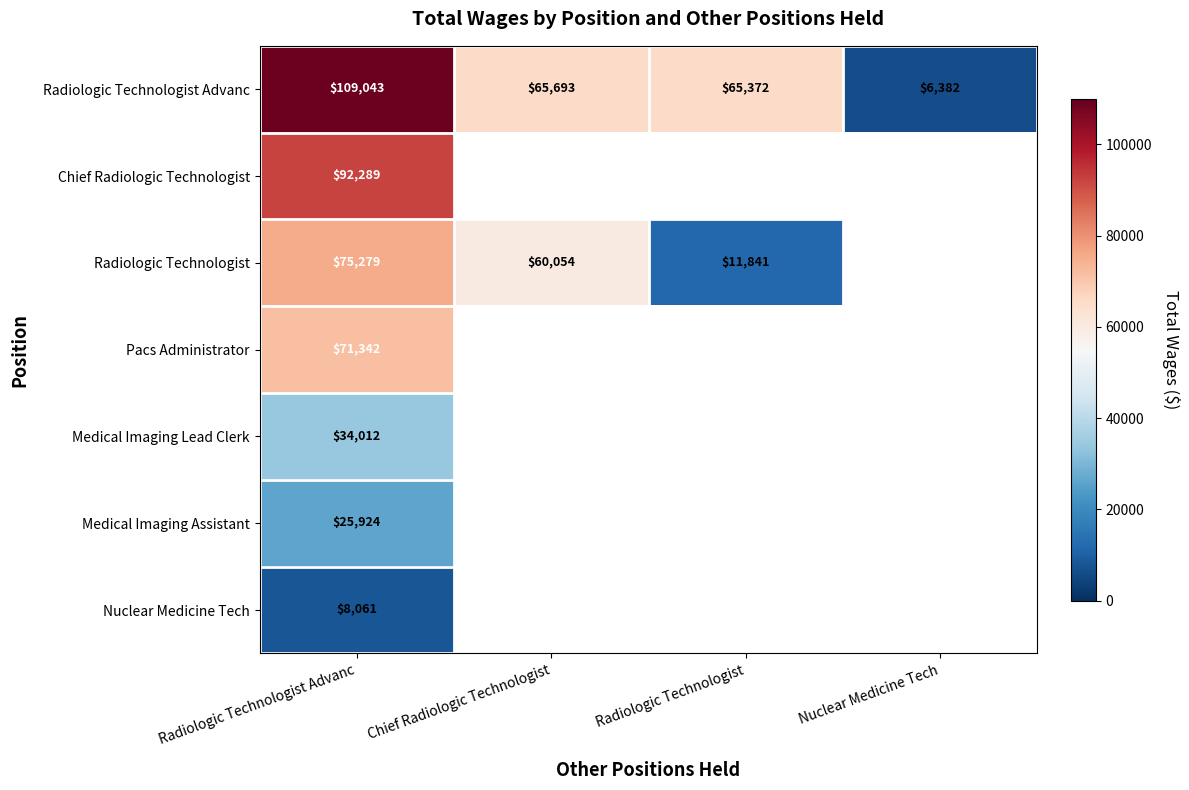

The Pacs Administrator series shows 71342 at Radiologic Technologist Advanc. True or false?

True